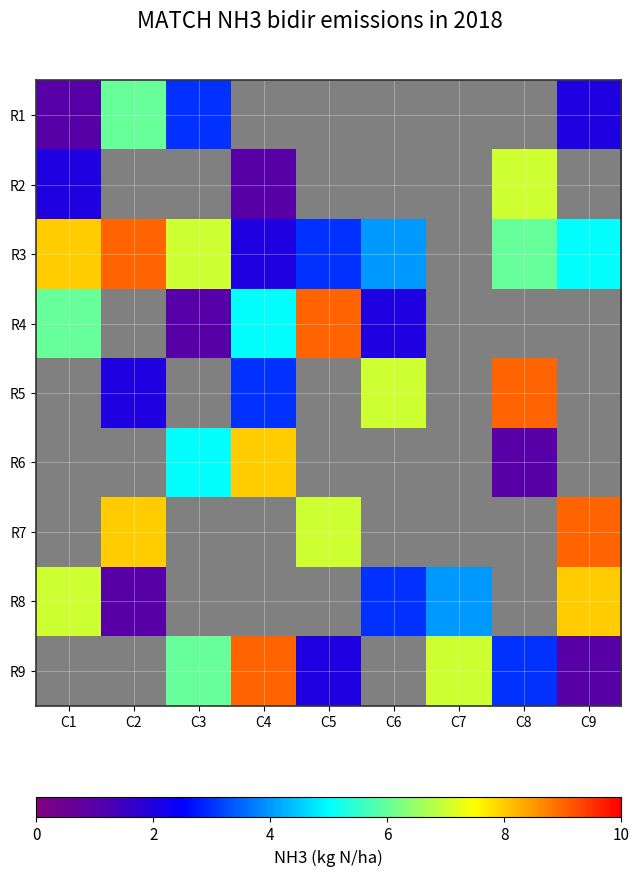

Where is R2 nearest to the value 4?

C1